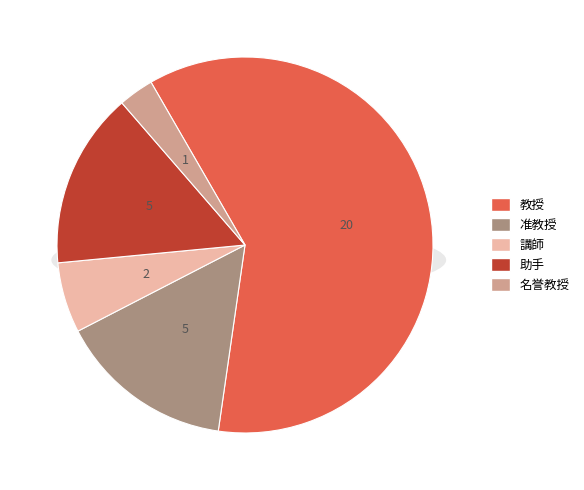

What is the ratio of the value at 准教授 to the value at 講師?

2.5